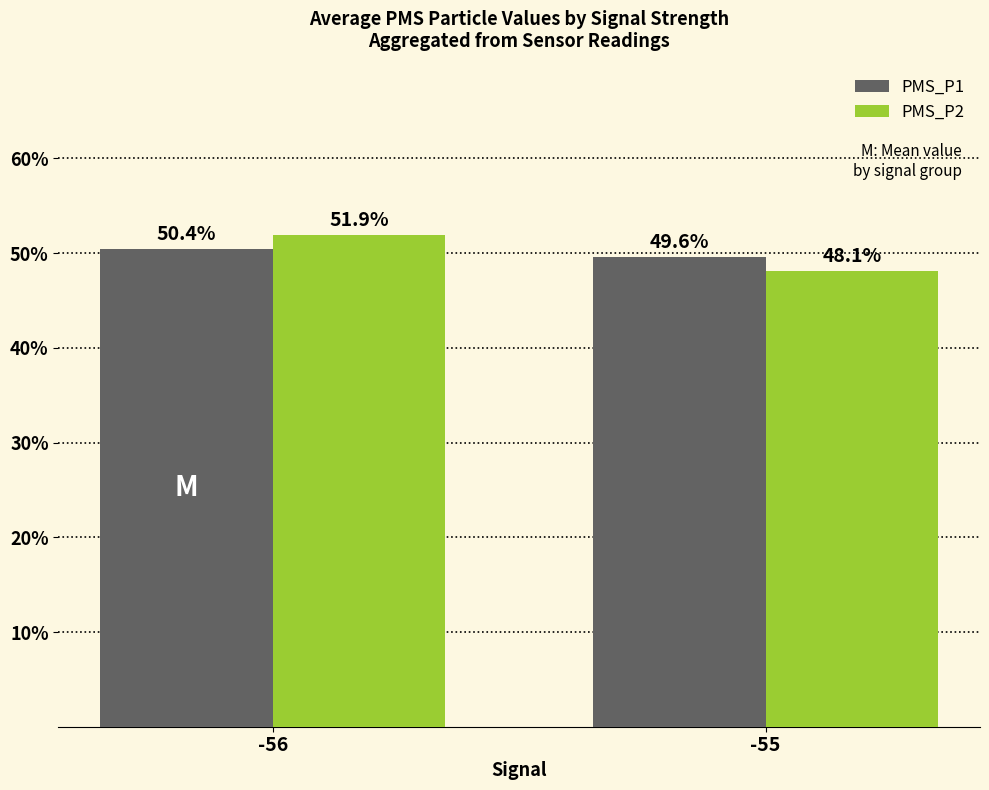

How many bars are there in each group?

2